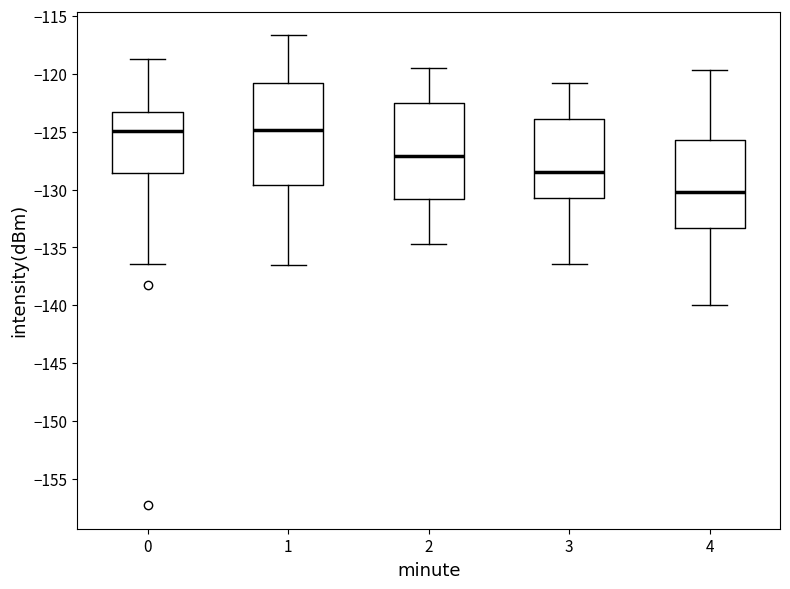

Reading left to right, transcribe this box plot: for each box, give where its median line is, the range the box spans, and where its two whiskers end, as read against the y-axis. The values are not printed on the chart, so give them approximately, as read against the axis.

0: median -125.0, box -128.5 to -123.5, whiskers -136.5 to -119.0
1: median -125.0, box -129.5 to -121.0, whiskers -136.5 to -116.5
2: median -127.0, box -131.0 to -122.5, whiskers -134.5 to -119.5
3: median -128.5, box -130.5 to -124.0, whiskers -136.5 to -121.0
4: median -130.0, box -133.5 to -125.5, whiskers -140.0 to -119.5